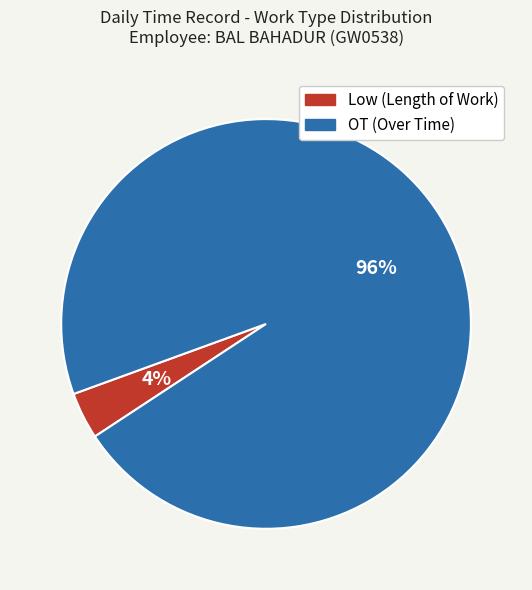

Is it true that Low is 4% of the pie?

True